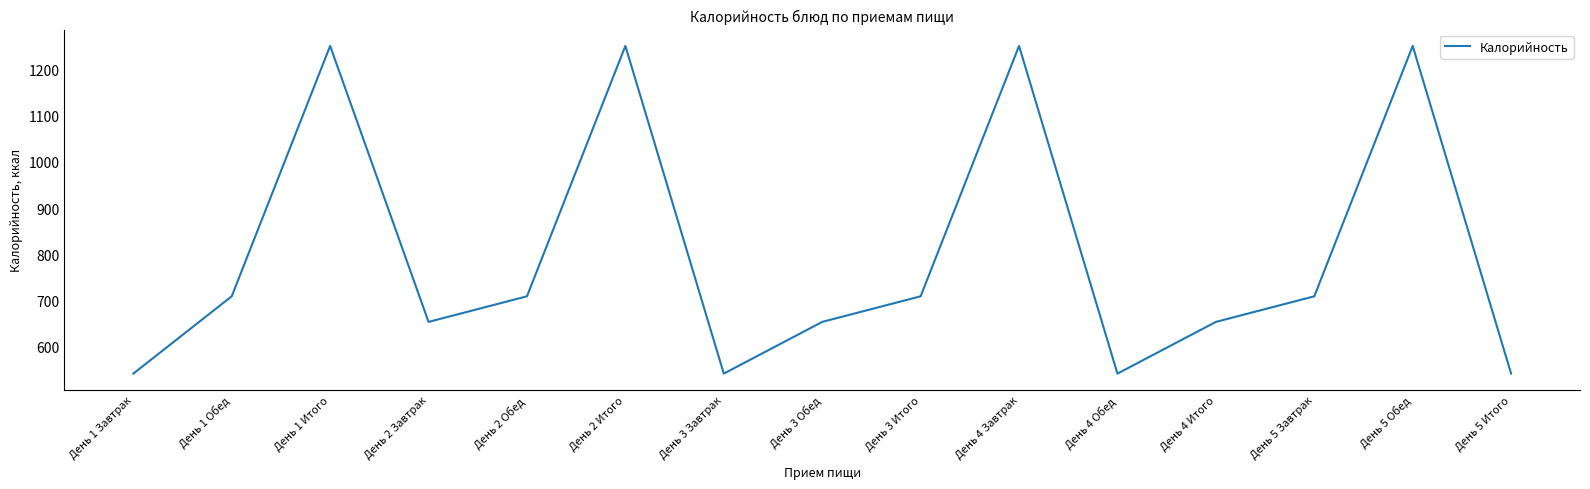

Which has a higher value, День 1 Обед or День 3 Обед?

День 1 Обед